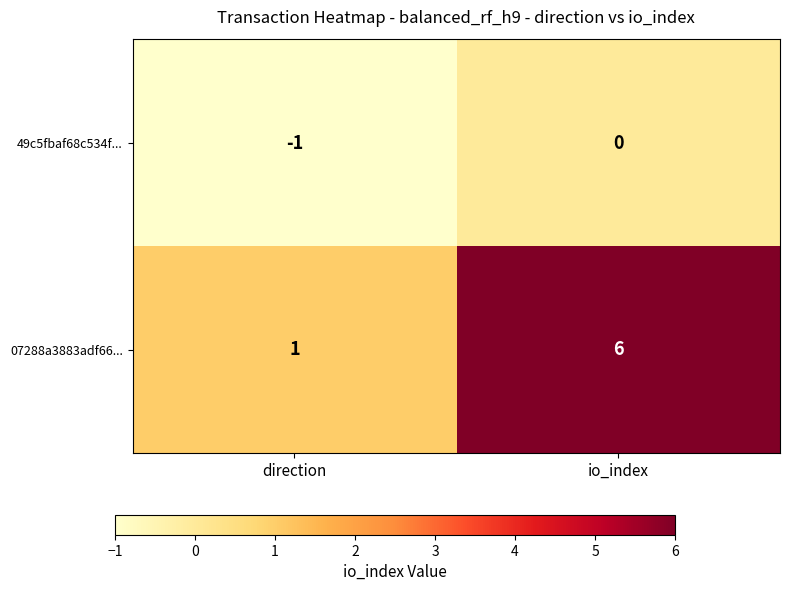

What is the difference between the 07288a3883adf66... values at io_index and direction?

5